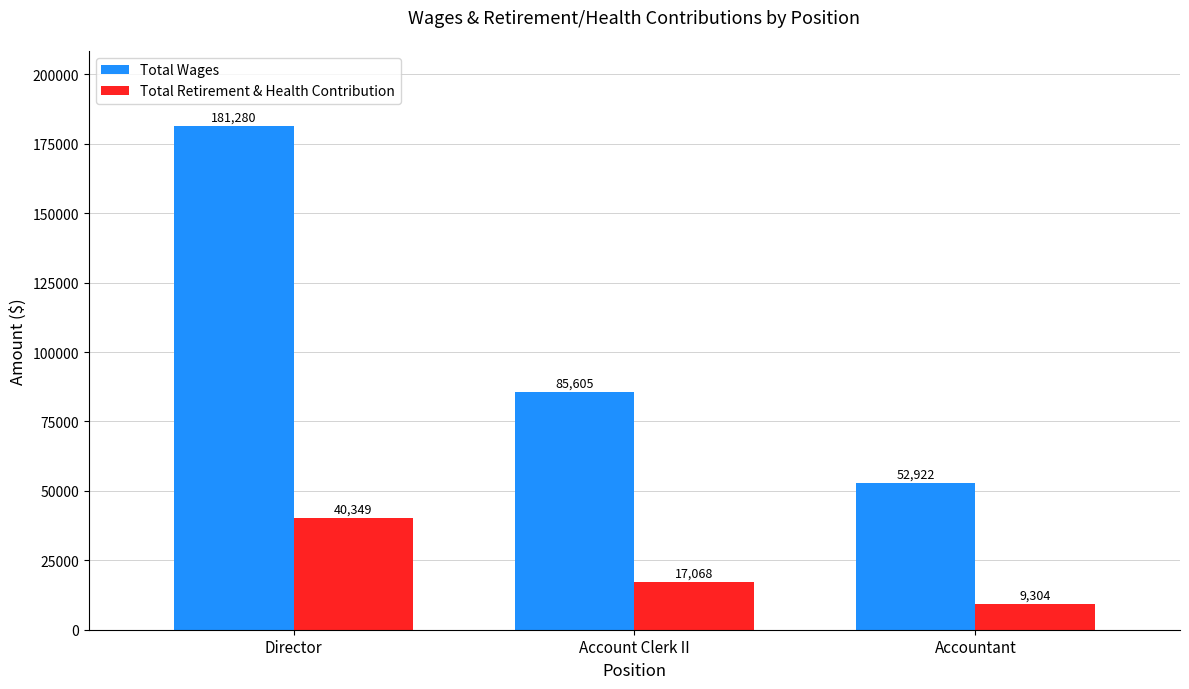

The value of Total Wages at Director is 181280. True or false?

True